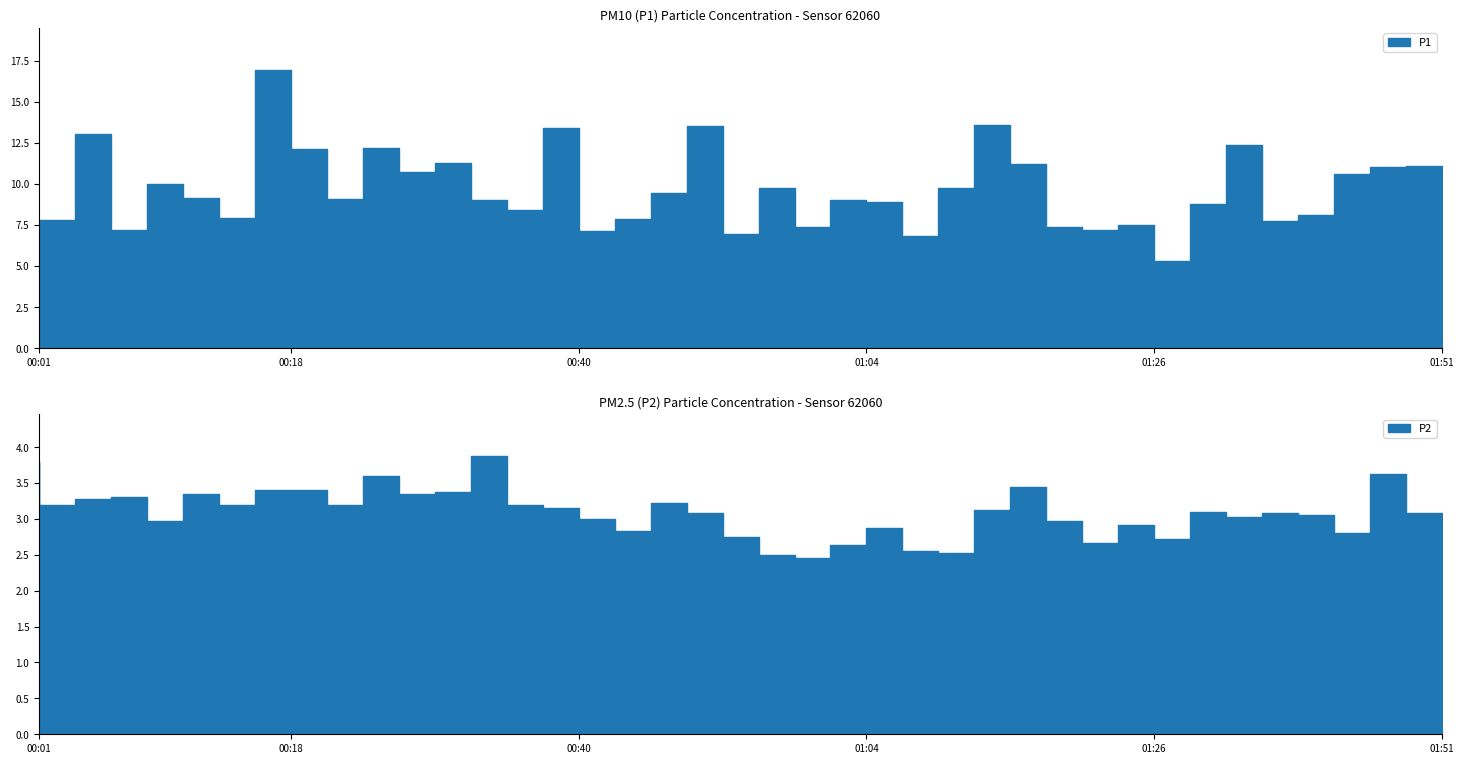

What is the difference between the maximum and second lowest values in the P1 series?

10.1